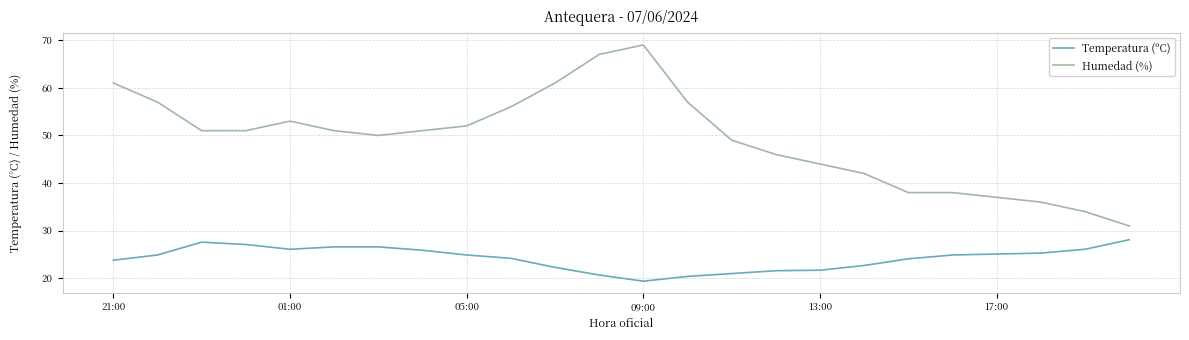

True or false: Humedad (%) and Temperatura (ºC) intersect in this chart.

False